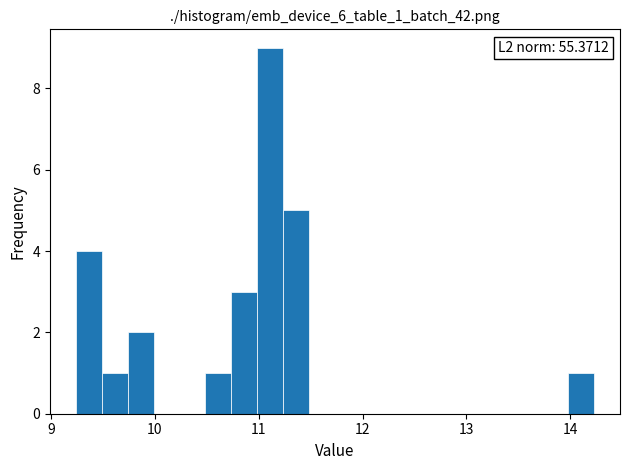

Around what value on the x-axis is the tallest bar? Give the approximate position of its centre, as read against the axis.

11.1